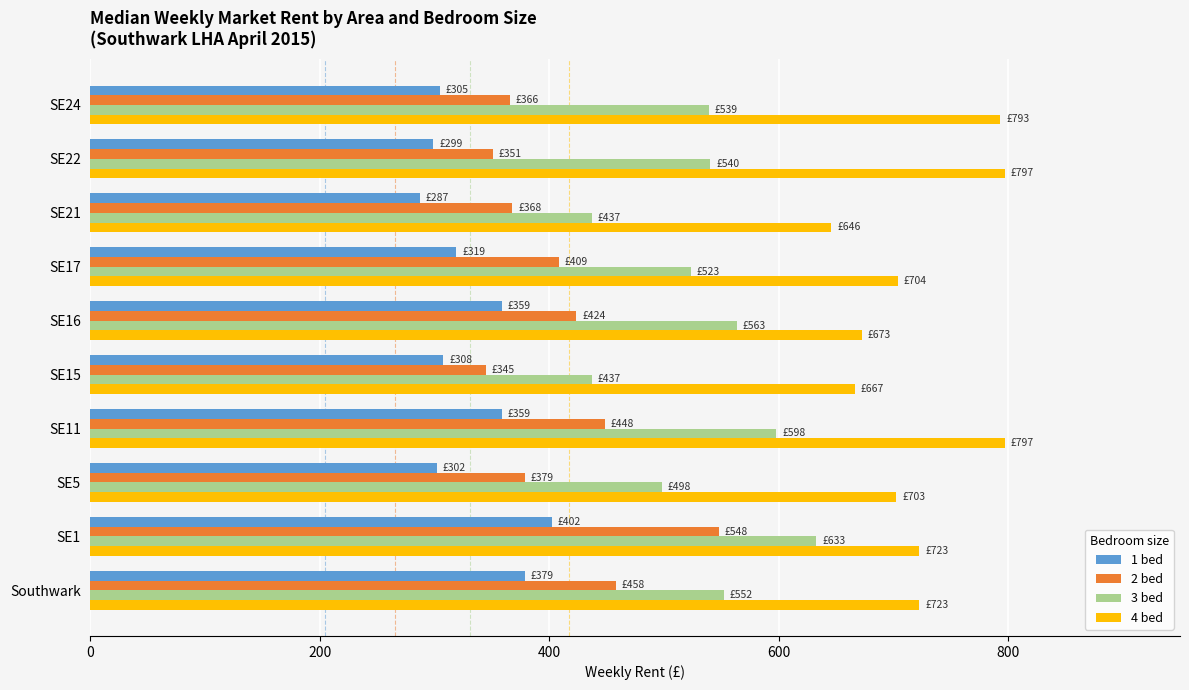

True or false: 1 bed has a value of 304.7 at SE24.

True